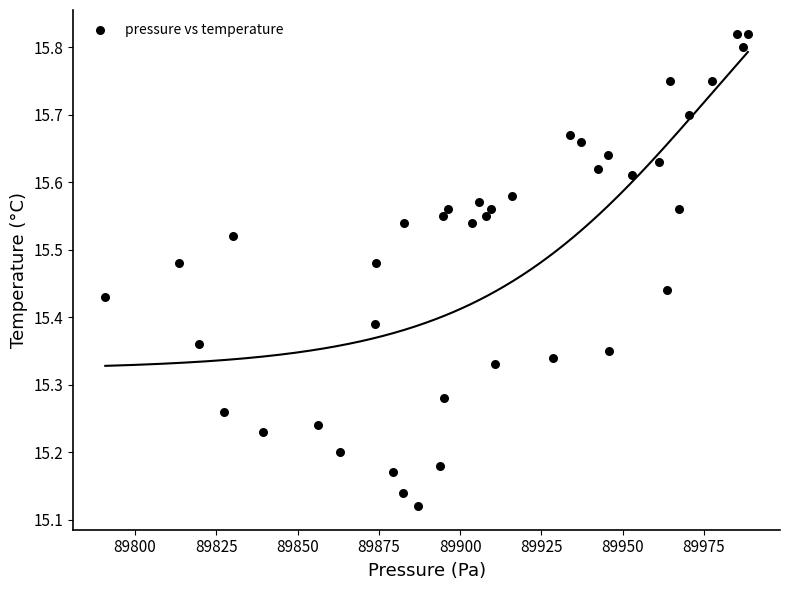

What is the range of X values (max minus min)?

197.7